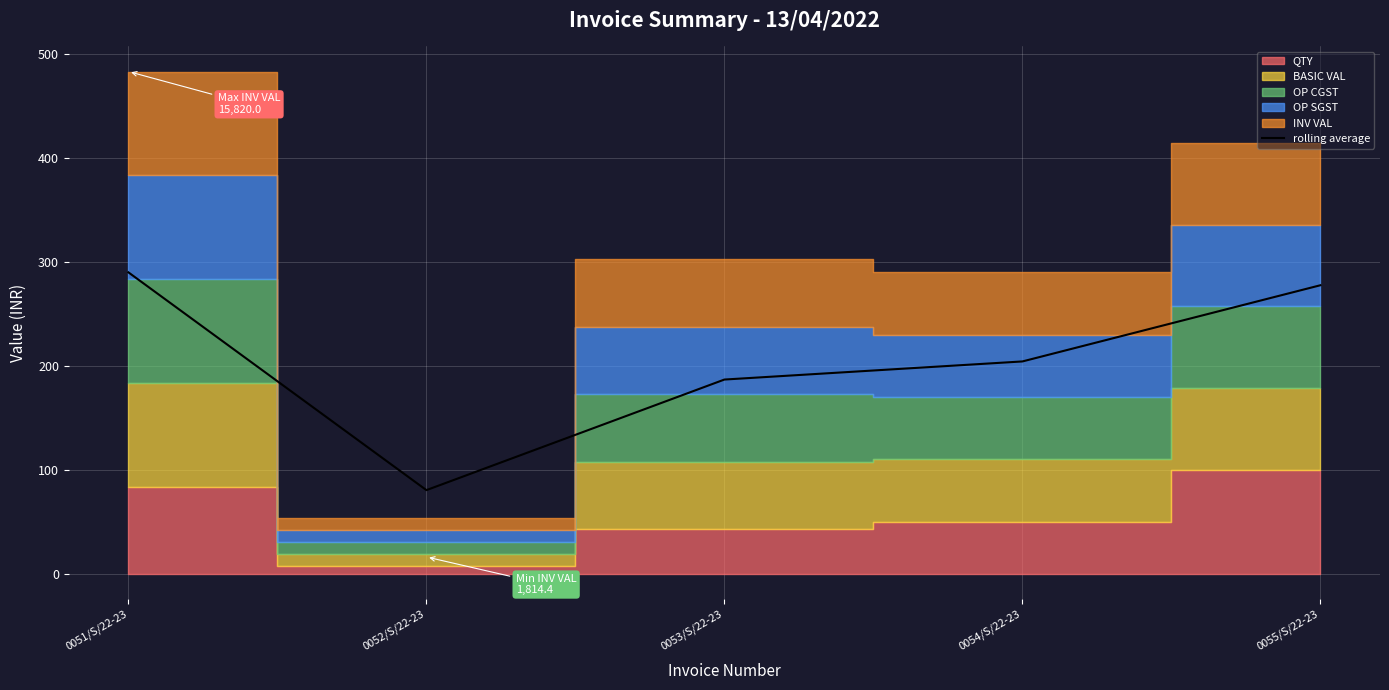

True or false: the data has more than 0 interior local peaks.

False